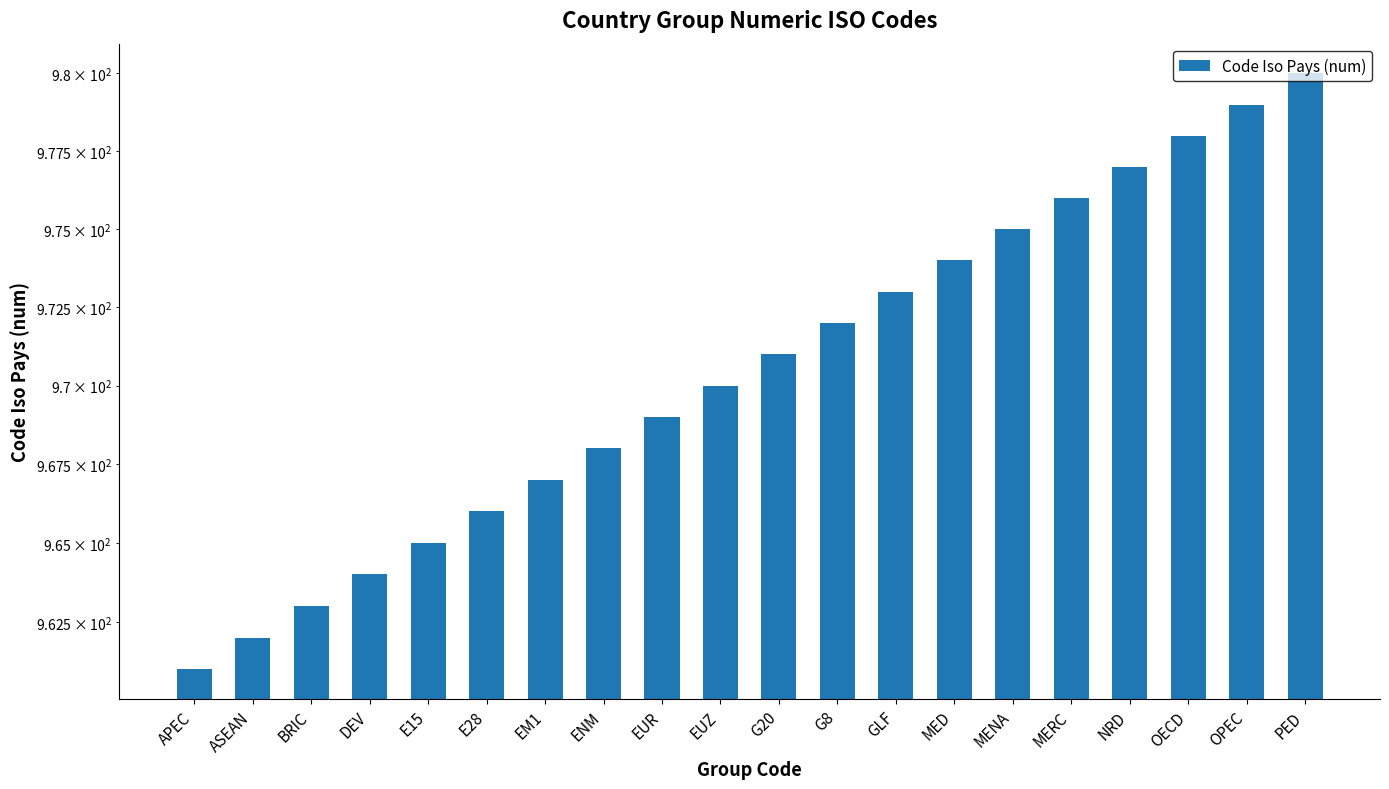

Between PED and MERC, which is larger?

PED